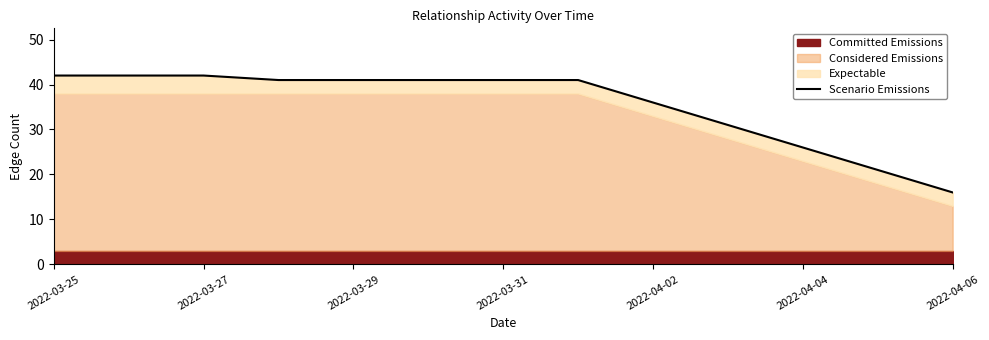

What is the ratio of the value at 2022-03-31 to the value at 2022-03-27?

1.0